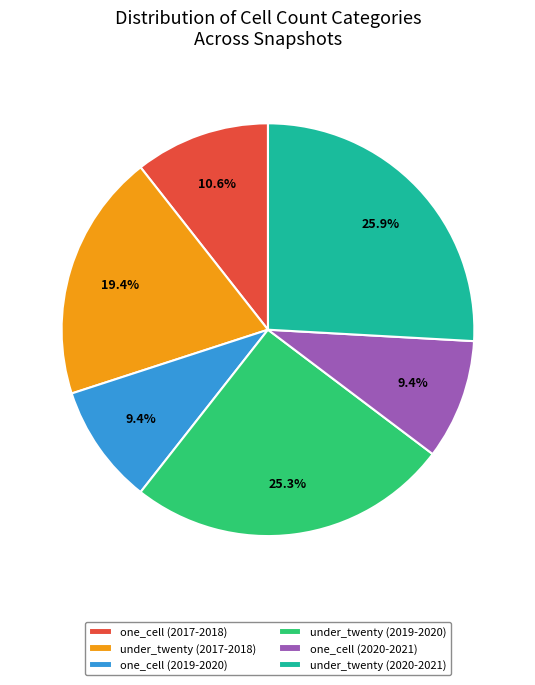

The one_cell (2019-2020) slice represents 9% of the pie. True or false?

True